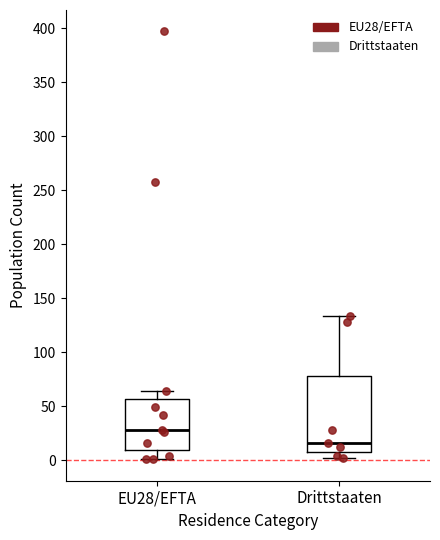

Which box has the lowest median line?

Drittstaaten